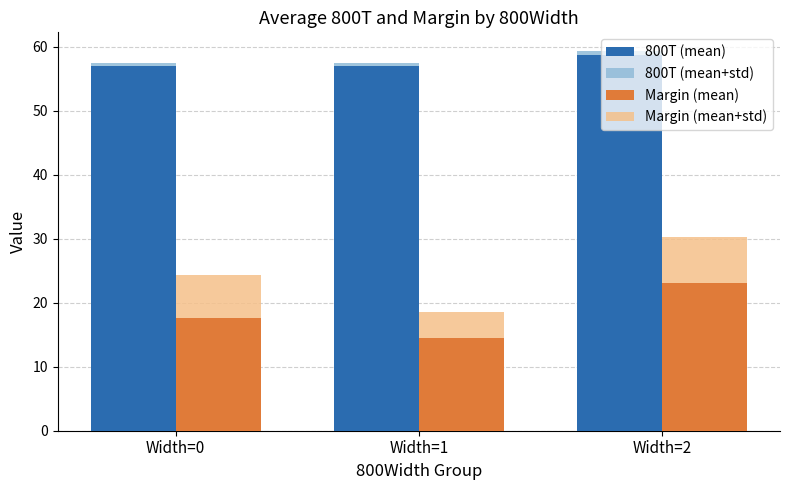

What are all the series names shown in the legend?

800T (mean), 800T (mean+std), Margin (mean), Margin (mean+std)